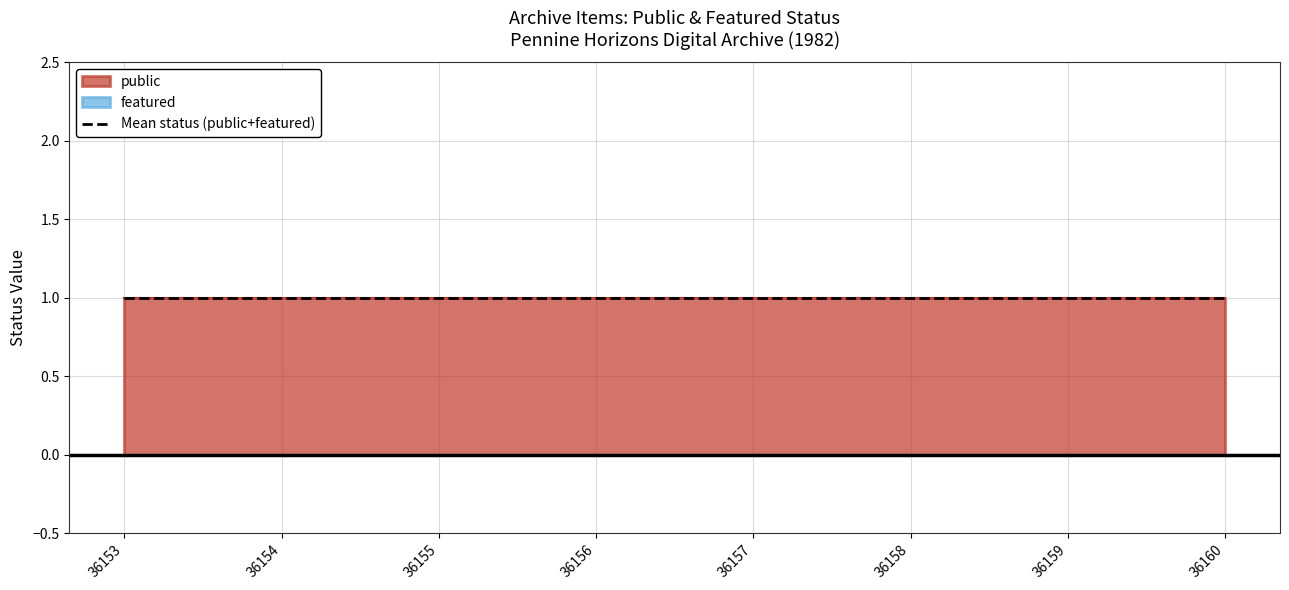

True or false: public has more than 0 points higher than both neighbors.

False